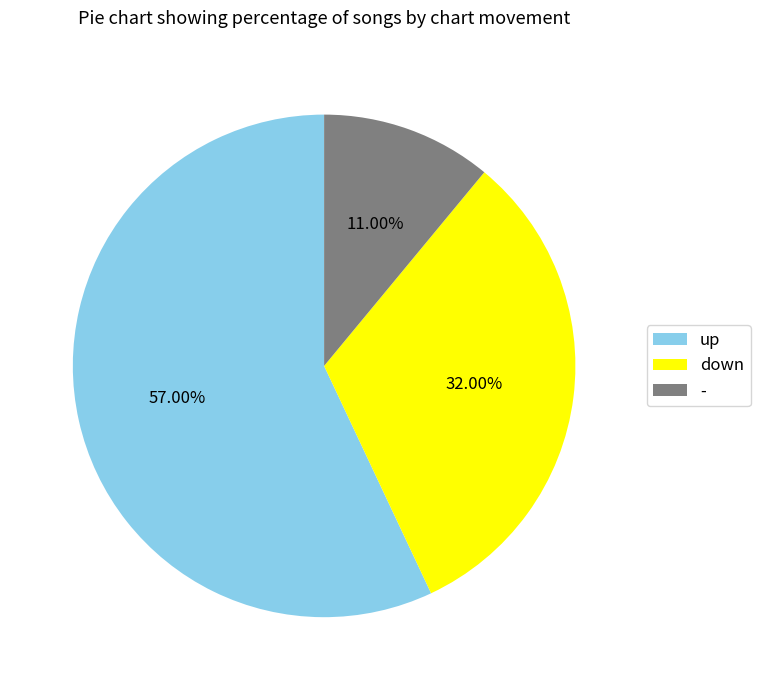

How many segments does this pie chart have?

3